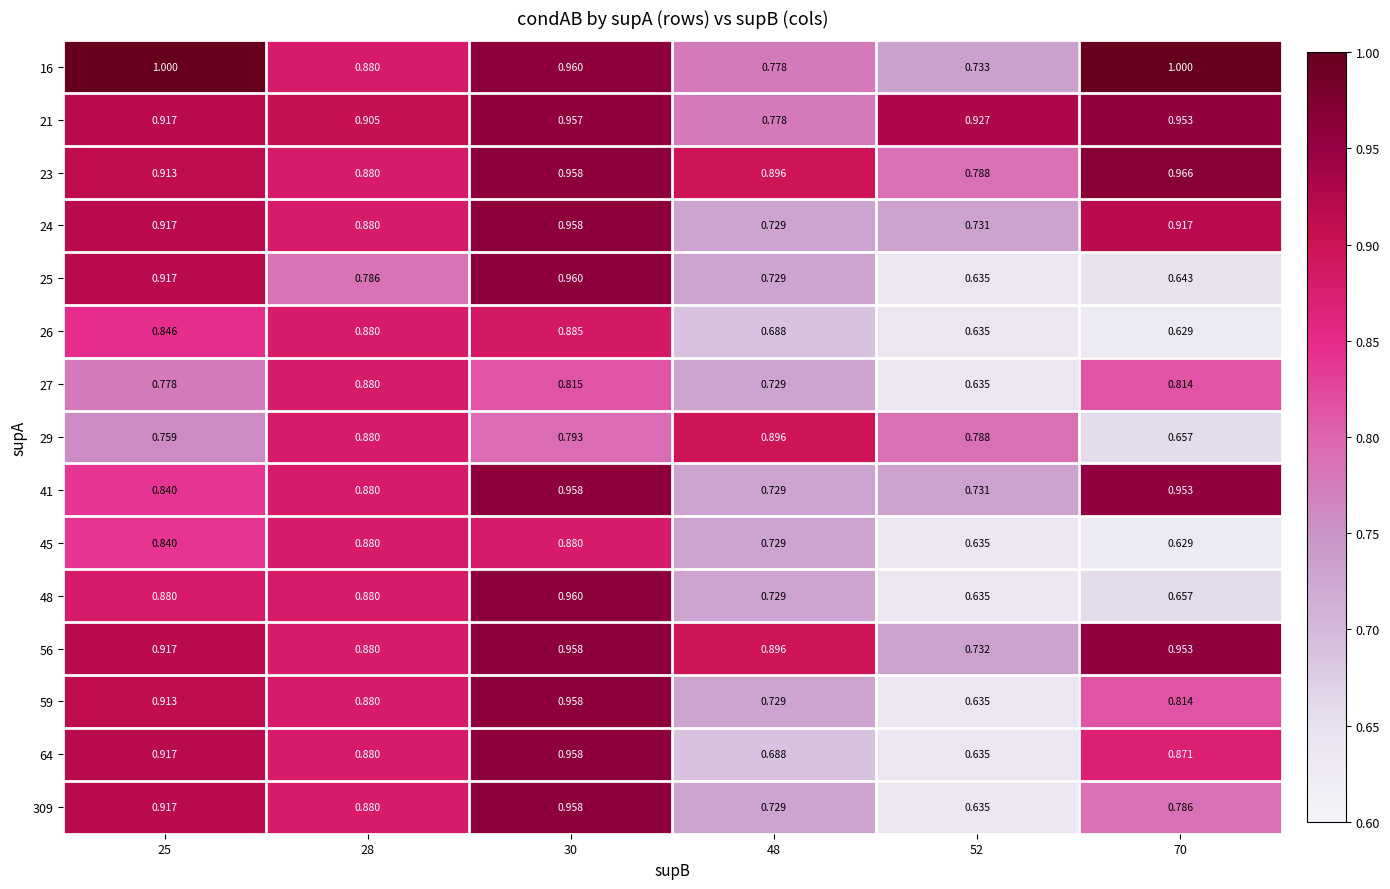

Is the value of 23 at 48 greater than the value of 309 at 70?

Yes